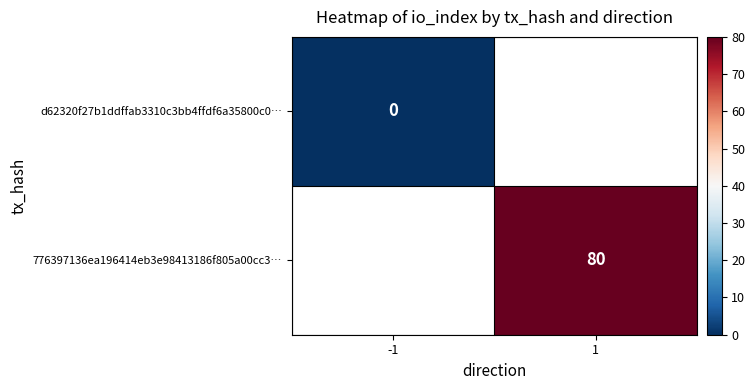

True or false: 776397136ea196414eb3e98413186f805a00cc3… has a value of 50 at 1.

False